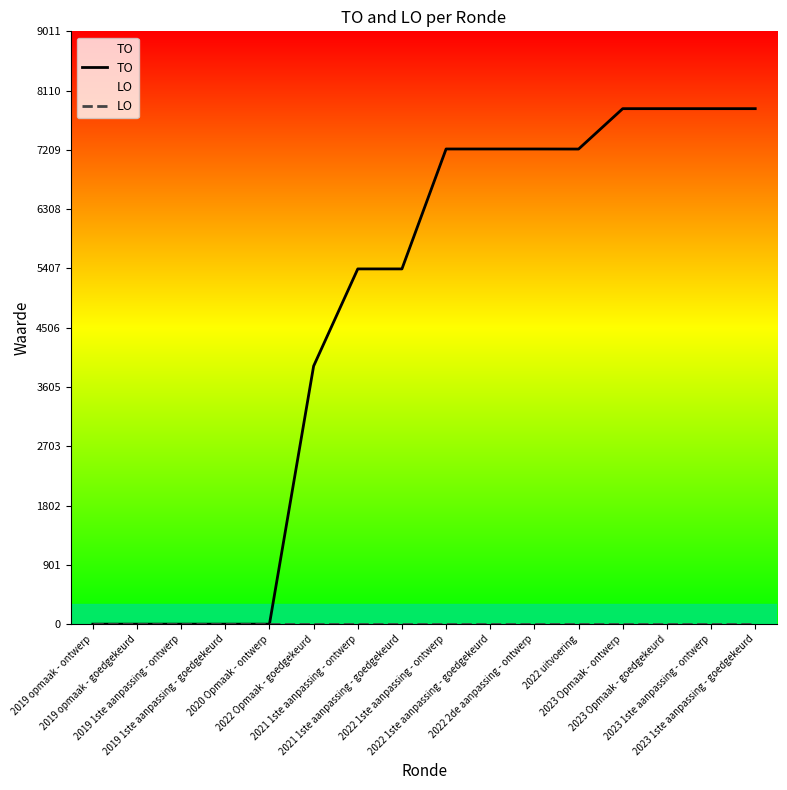

Which series has the largest total across all categories?

TO